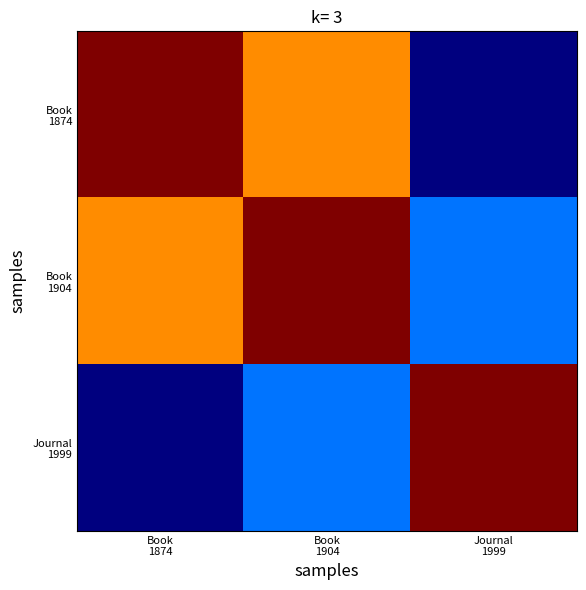

Read the Book 1904 value at Book 1904.

1.0